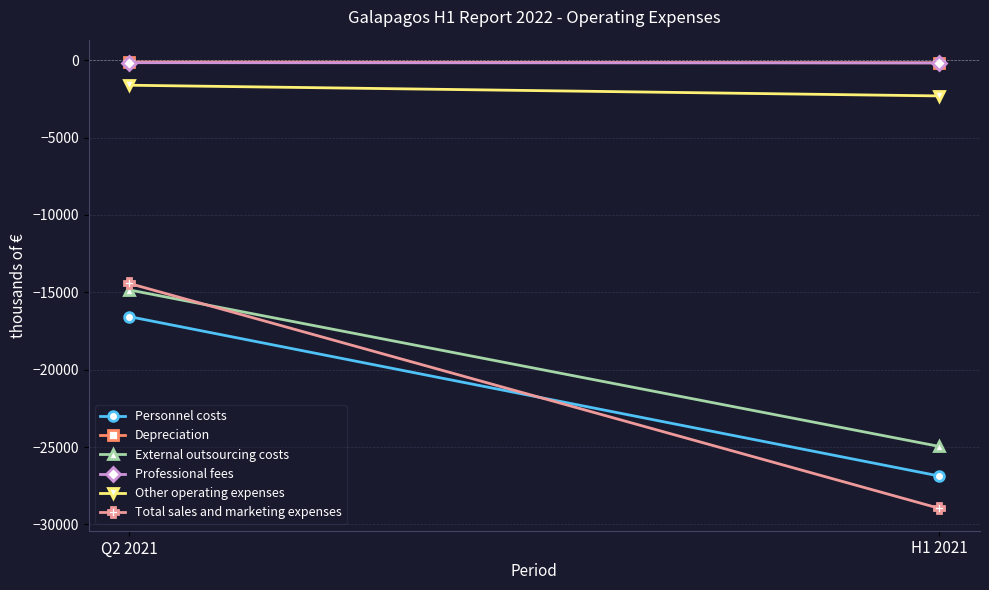

Reading right to left, list all the values displayed in this chart.

Personnel costs: -26871	-16569
Depreciation: -168	-117
External outsourcing costs: -24959	-14844
Professional fees: -180	-162
Other operating expenses: -2310	-1618
Total sales and marketing expenses: -28961	-14425